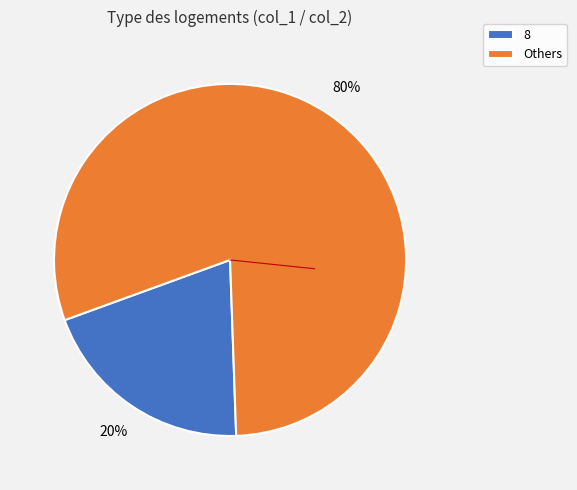

Does any single category account for the majority?

Yes